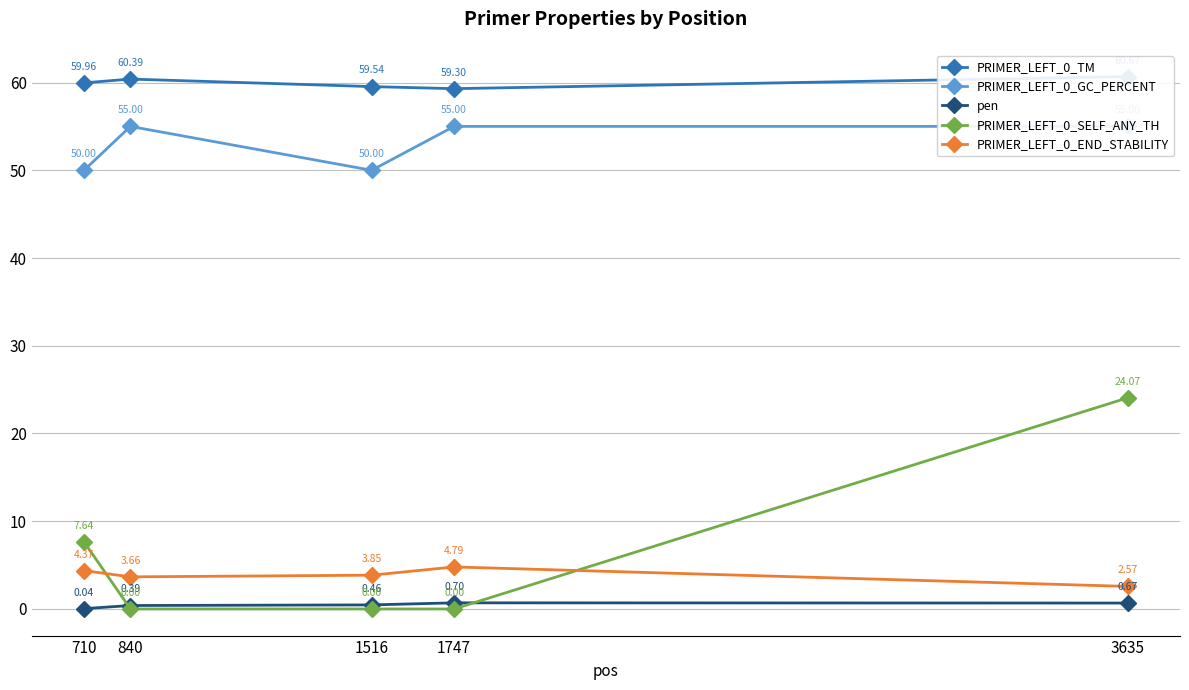

Reading left to right, transcribe all the data shown in this chart.

PRIMER_LEFT_0_TM: 60.0	60.4	59.5	59.3	60.7
PRIMER_LEFT_0_GC_PERCENT: 50.0	55.0	50.0	55.0	55.0
pen: 0.0	0.4	0.5	0.7	0.7
PRIMER_LEFT_0_SELF_ANY_TH: 7.6	0.0	0.0	0.0	24.1
PRIMER_LEFT_0_END_STABILITY: 4.4	3.7	3.9	4.8	2.6